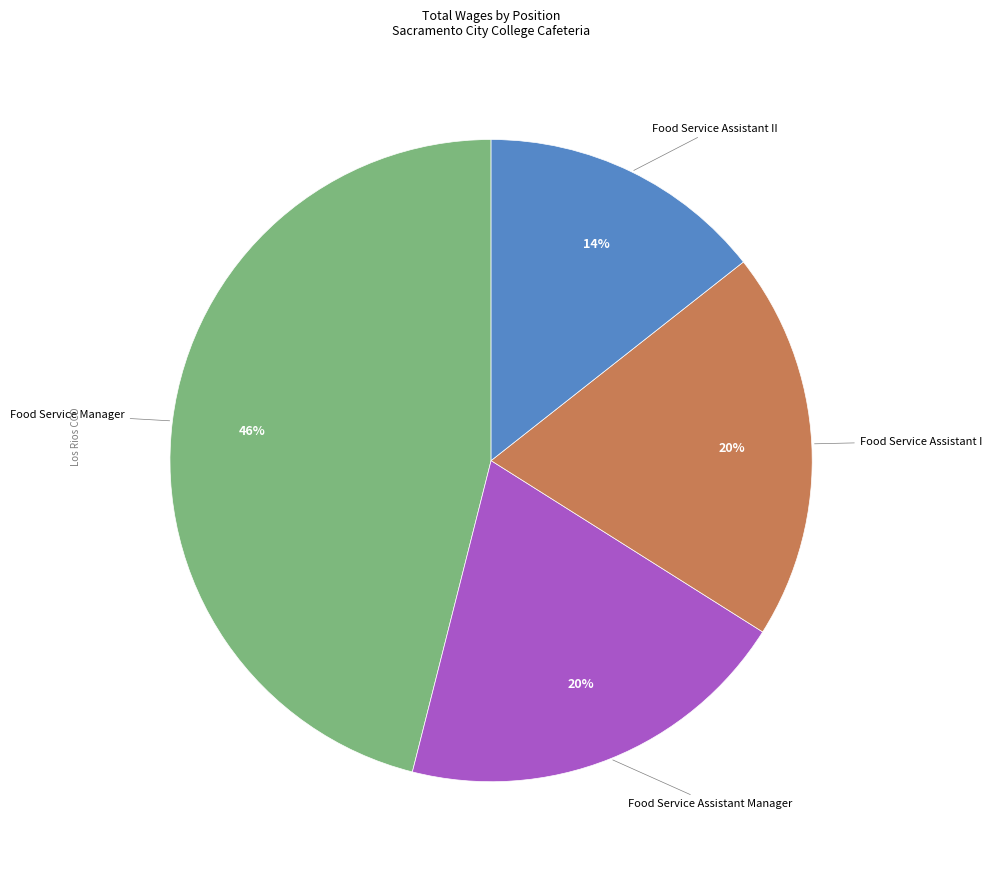

To the nearest percent, what is the difference between the largest and smallest slice percentages?

32%